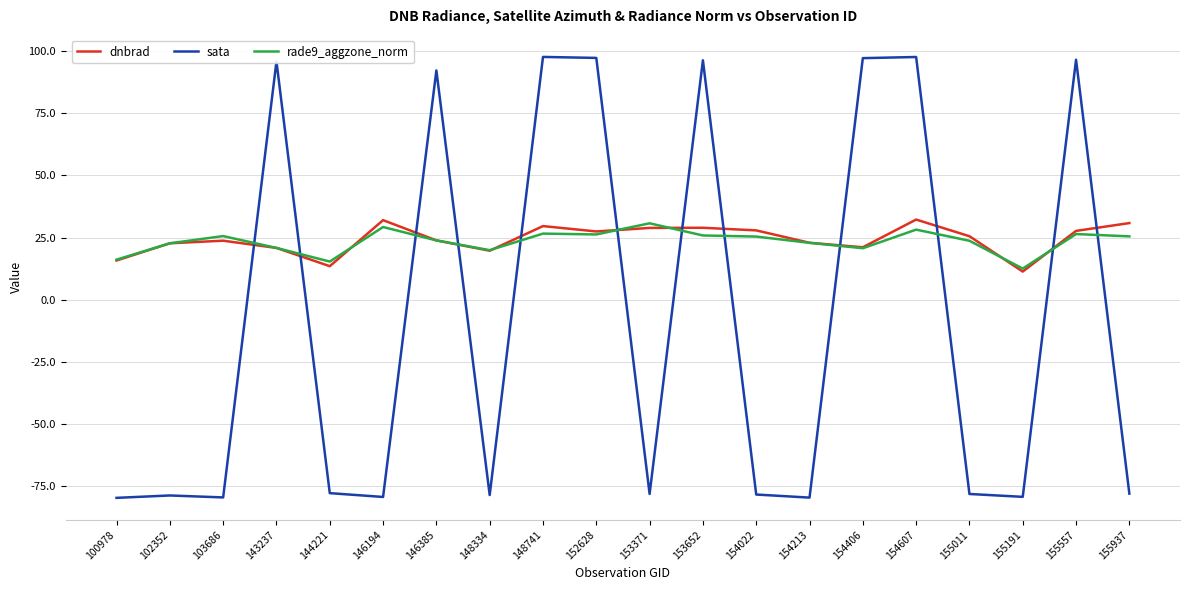

How many values in the dnbrad series are below 25?

10